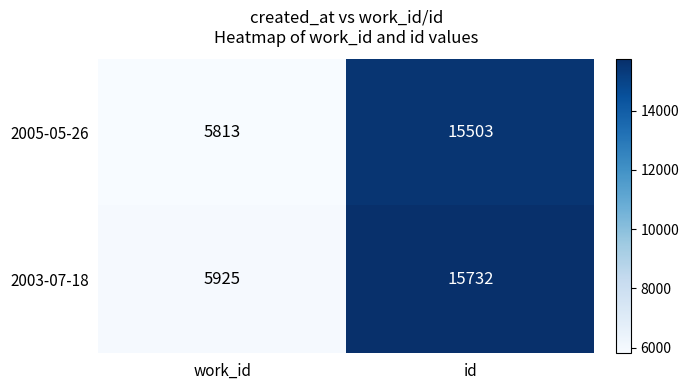

What is the sum of the 2003-07-18 values at work_id and id?

21657